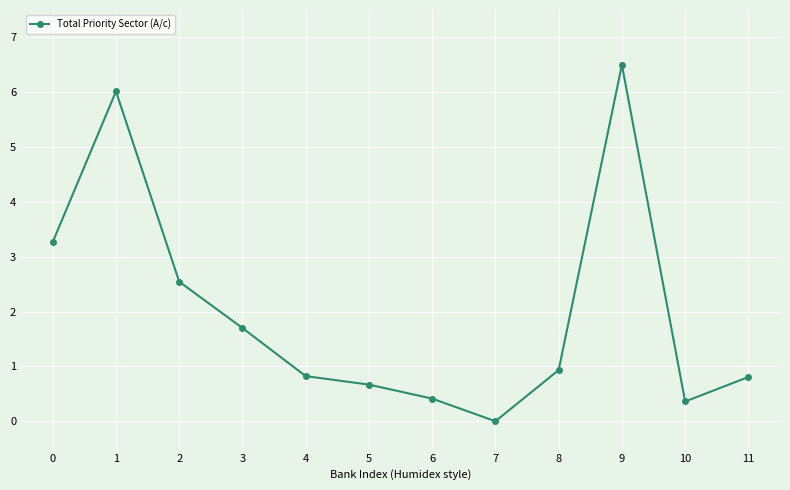

Reading left to right, list all the values displayed in this chart.

3.3	6.0	2.5	1.7	0.8	0.7	0.4	0.0	0.9	6.5	0.4	0.8